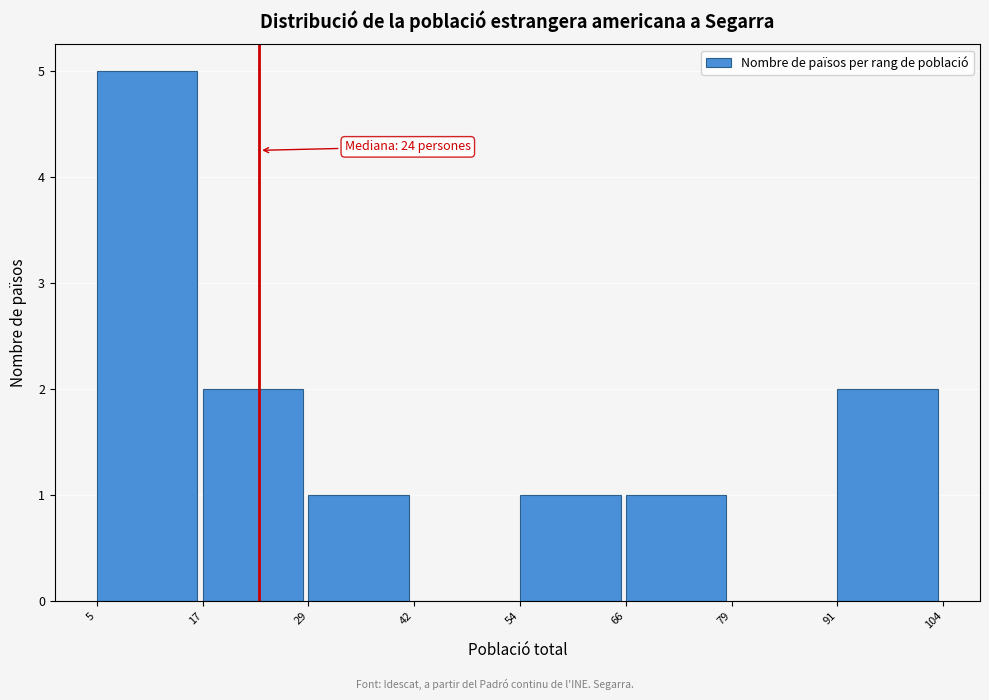

Which range on the x-axis has the tallest bar?

5 to 17